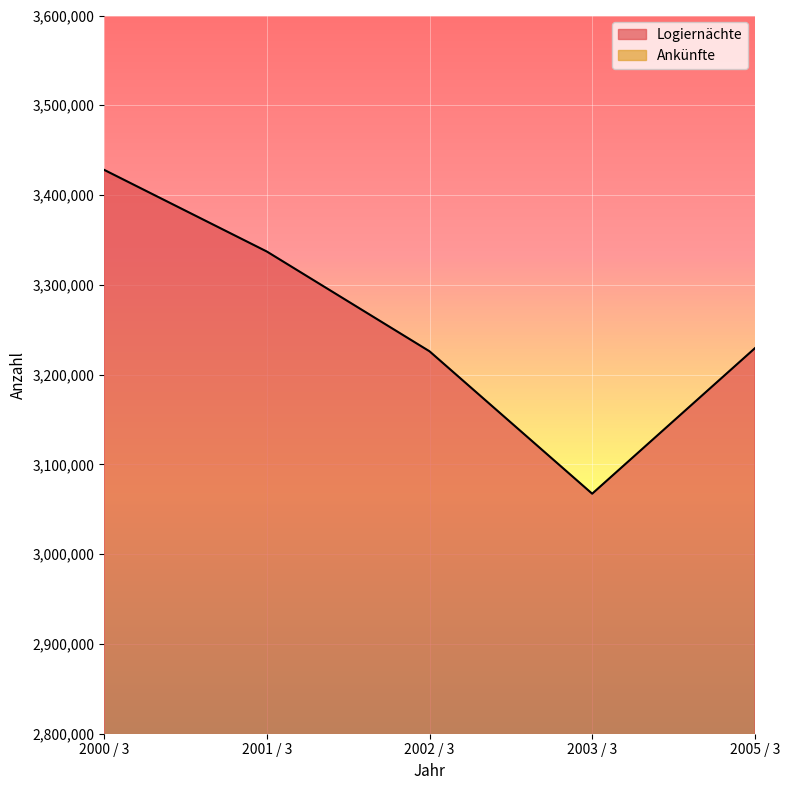

True or false: Ankünfte and Logiernächte intersect in this chart.

False